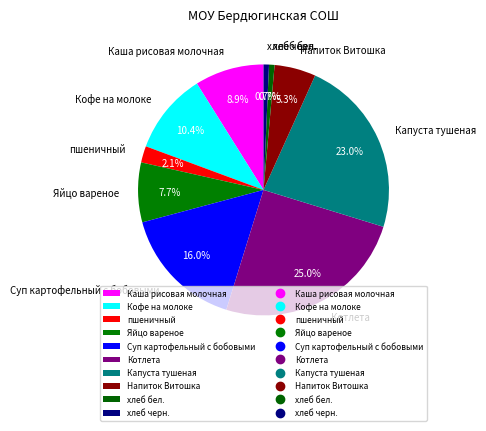

Which slice is the largest?

Котлета